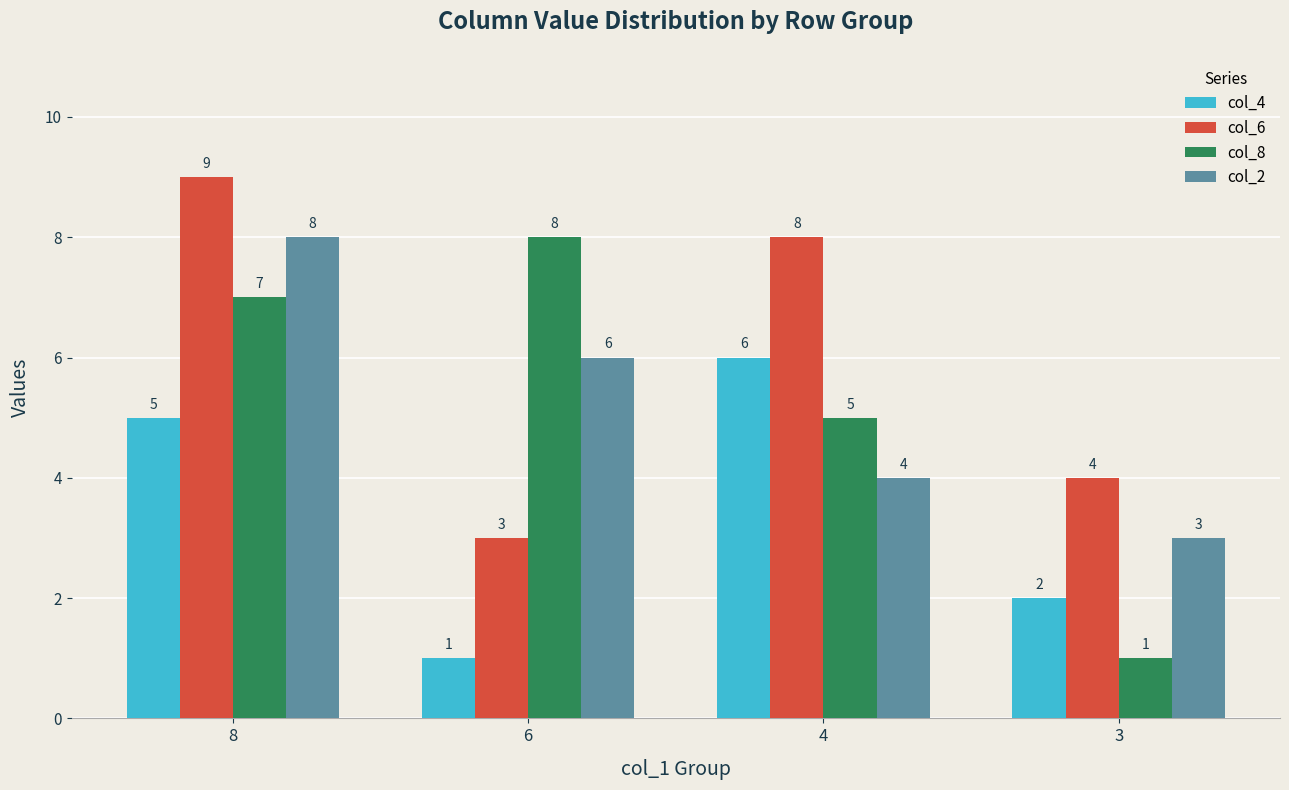

Read the col_8 value at 4.

5